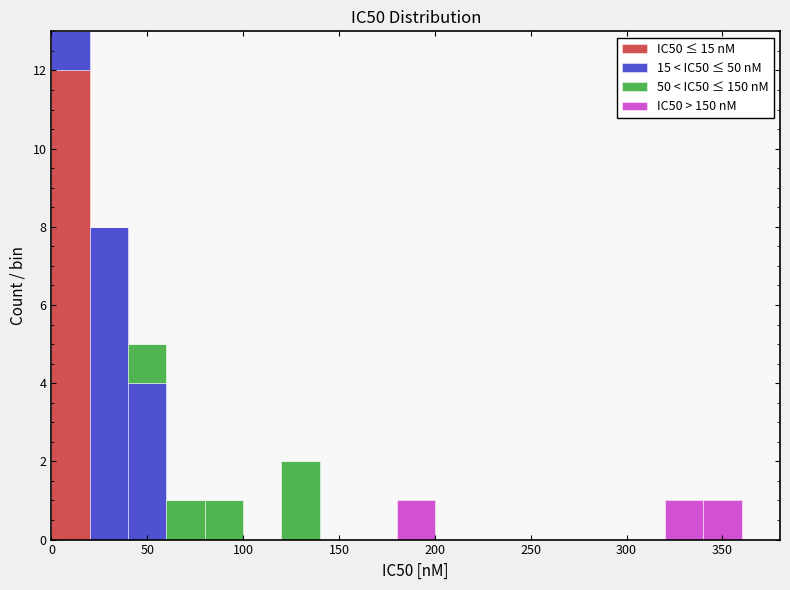

Which range on the x-axis has the tallest stacked bar (by total height)?

0 to 20